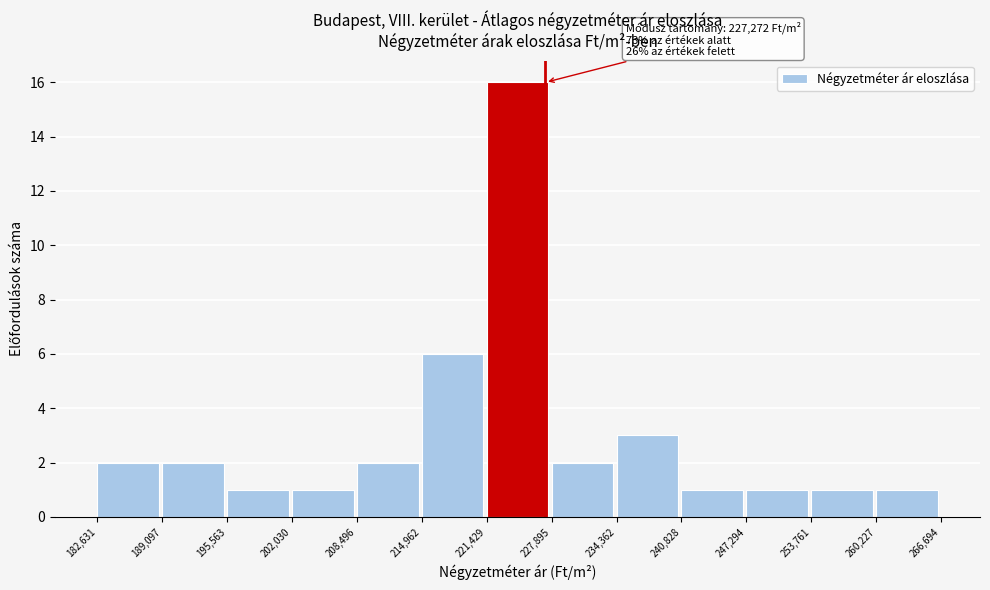

Which range on the x-axis has the tallest bar?

221,429 to 227,895